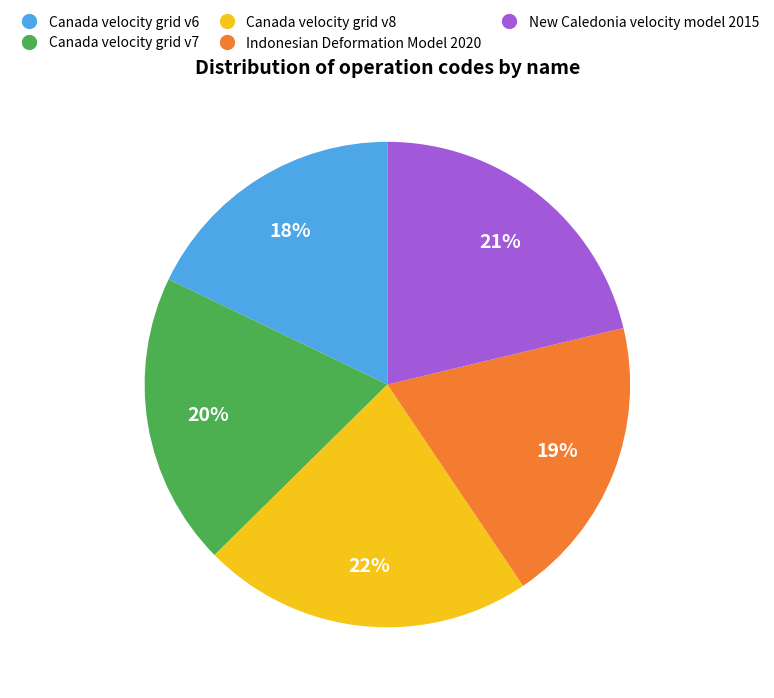

Is it true that Canada velocity grid v7 is 20% of the pie?

True